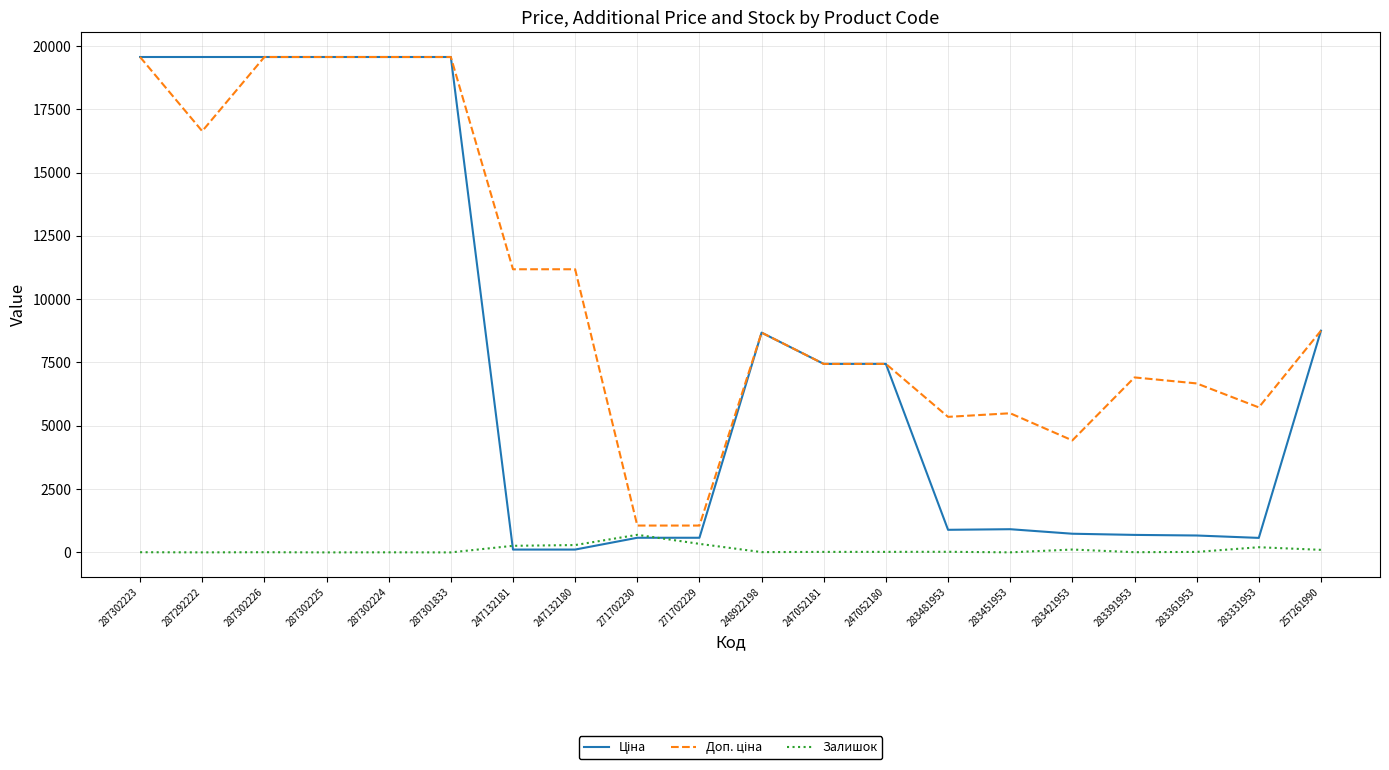

What is the maximum value shown in the chart?

19564.9